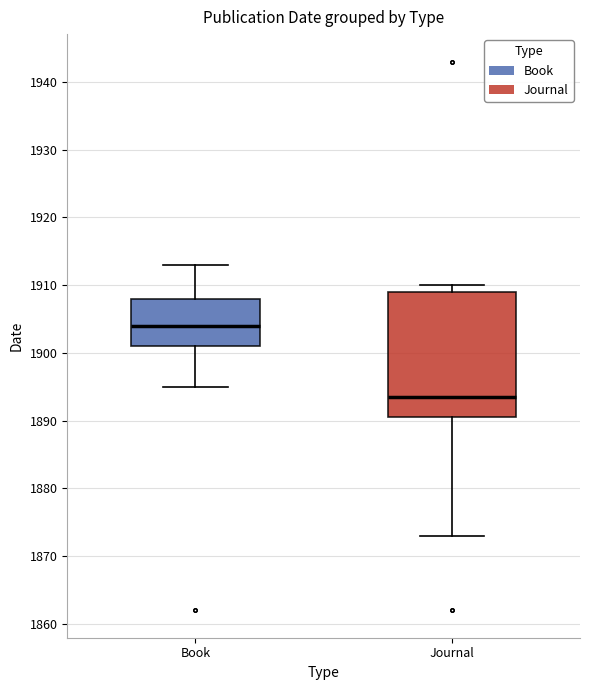

Which box has the lowest median line?

Journal